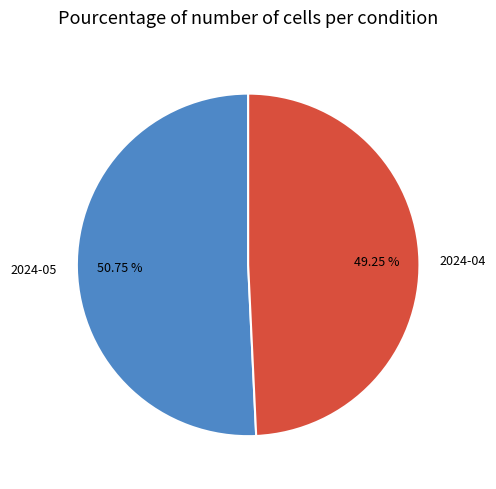

Rank the categories by value from highest to lowest.

2024-05, 2024-04